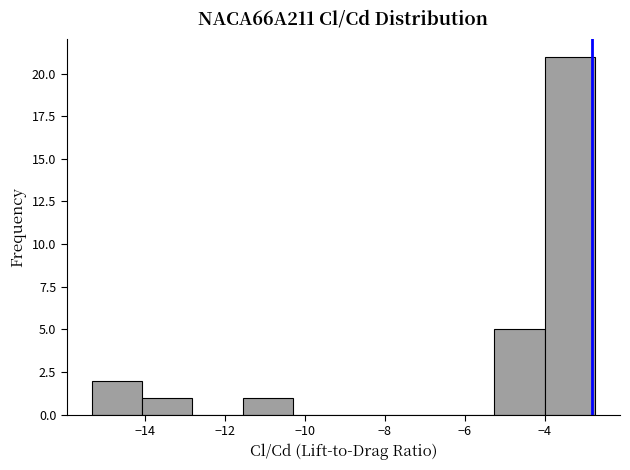

Reading left to right, list every bar in this chart as the range it spans on the x-axis followed by its height. Neither the bar edges nor the heights are printed on the chart, so give them approximately, as read against the axes.

-15.4 to -14.0: 2
-14.0 to -12.8: 1
-12.8 to -11.6: 0
-11.6 to -10.2: 1
-10.2 to -9.0: 0
-9.0 to -7.8: 0
-7.8 to -6.6: 0
-6.6 to -5.2: 0
-5.2 to -4.0: 5
-4.0 to -2.8: 21